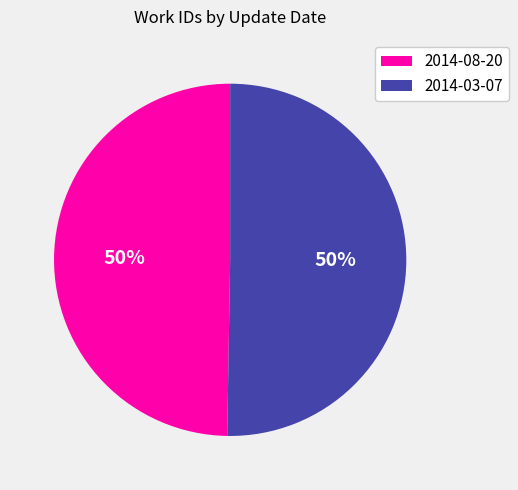

What is the ratio of the value at 2014-08-20 to the value at 2014-03-07?

1.0